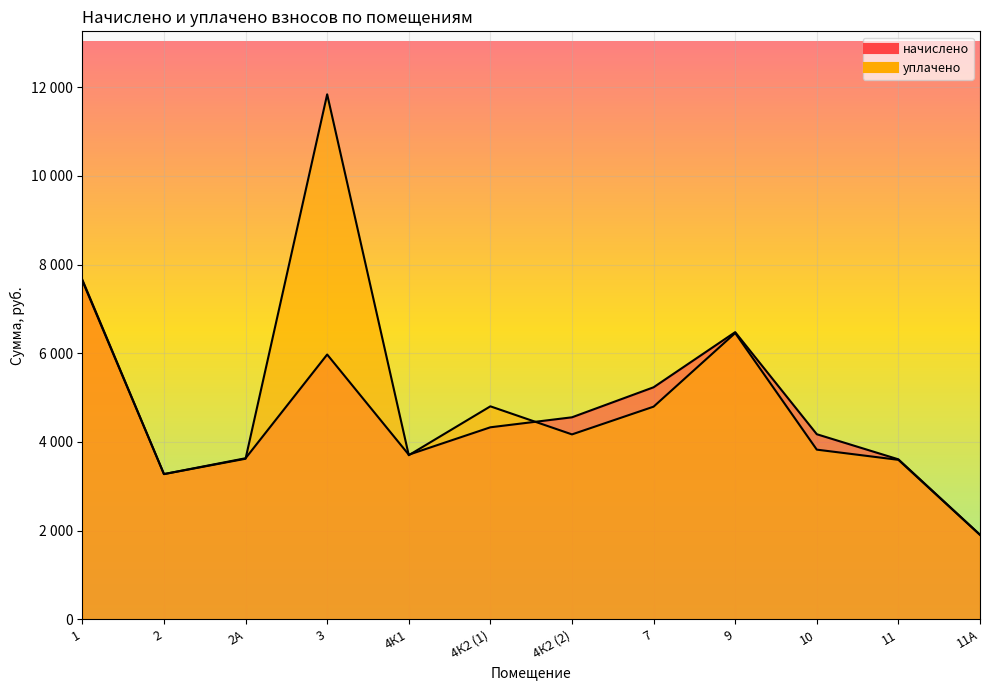

Which series has the largest total across all categories?

уплачено